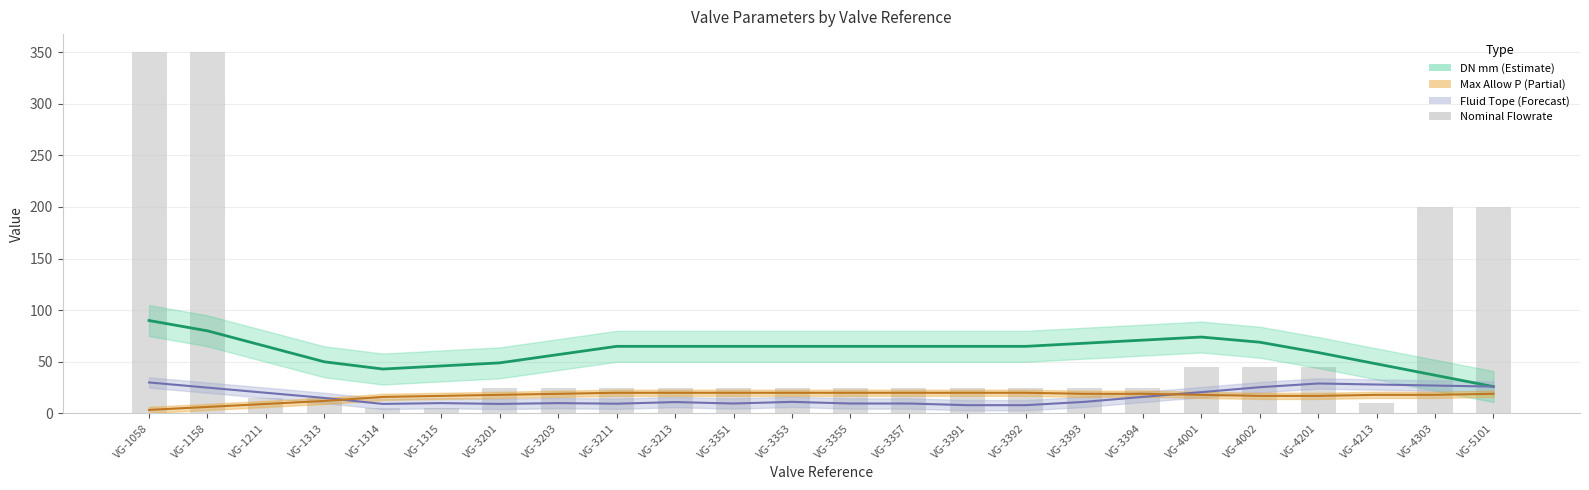

Reading left to right, transcribe all the data shown in this chart.

350	350	15	15	5	5	25	25	25	25	25	25	25	25	25	25	25	25	45	45	45	10	200	200